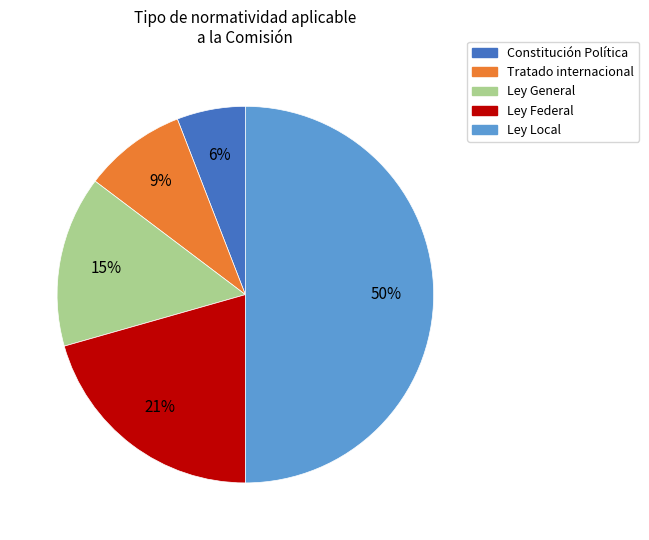

Between Ley Federal and Ley General, which is larger?

Ley Federal